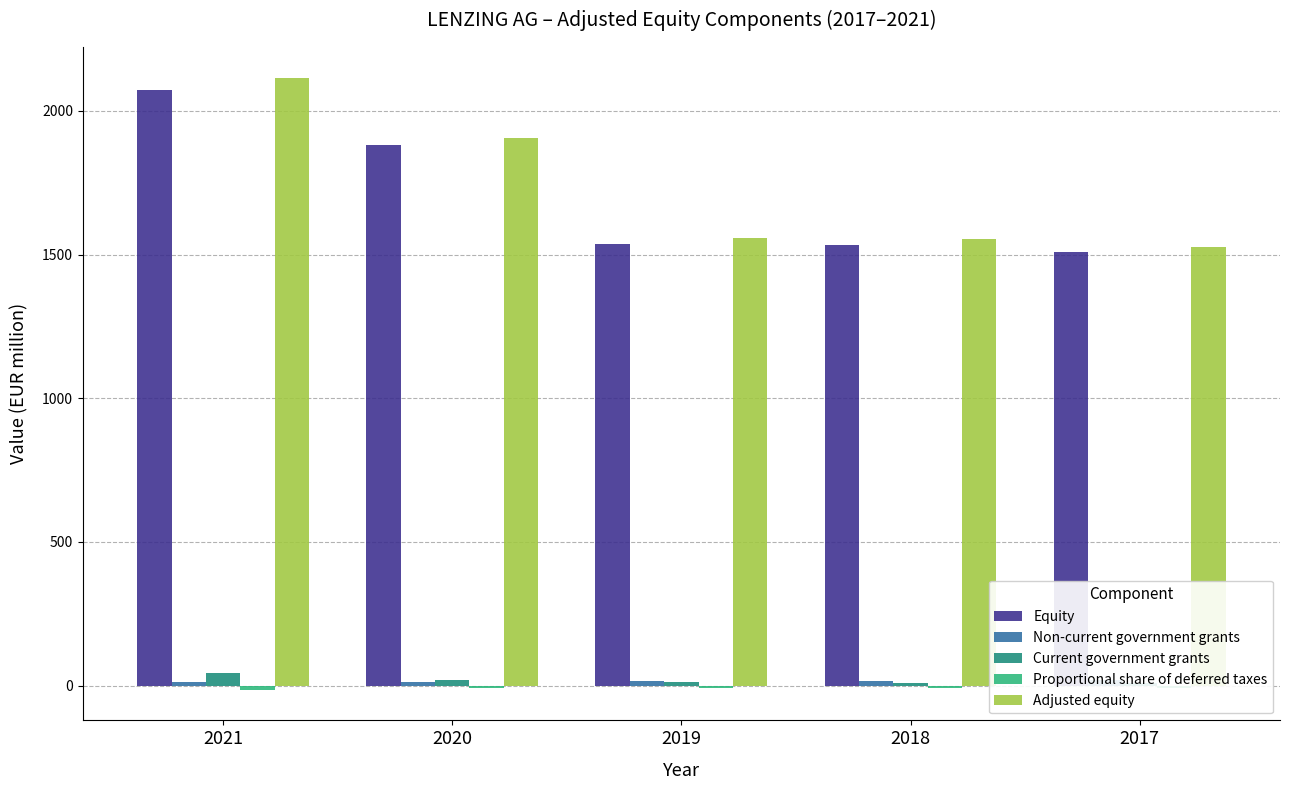

At which category is the sum across all series the highest?

2021